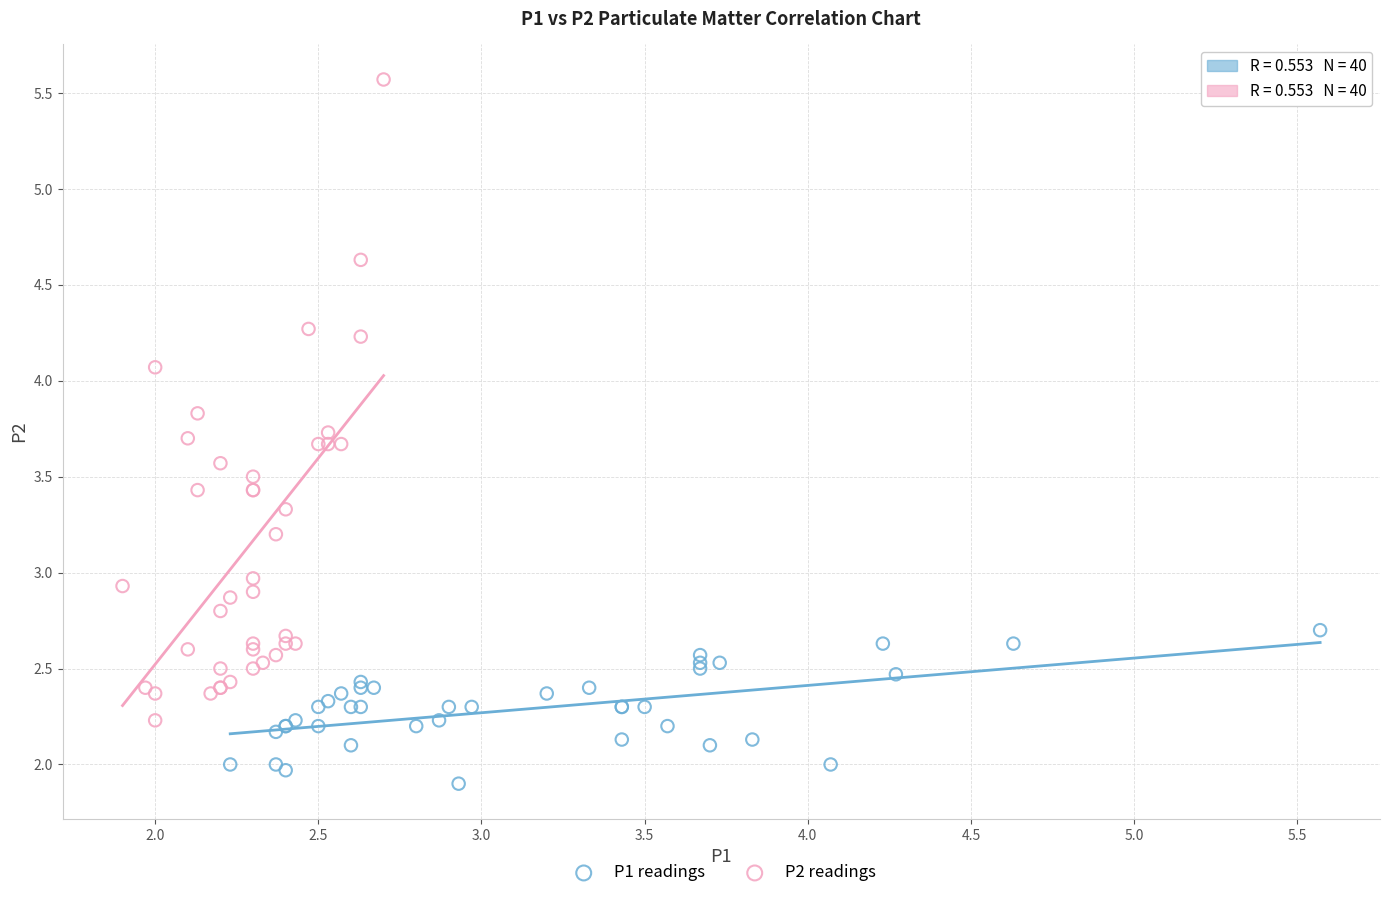

Which series contains the lowest Y value?

P1 readings